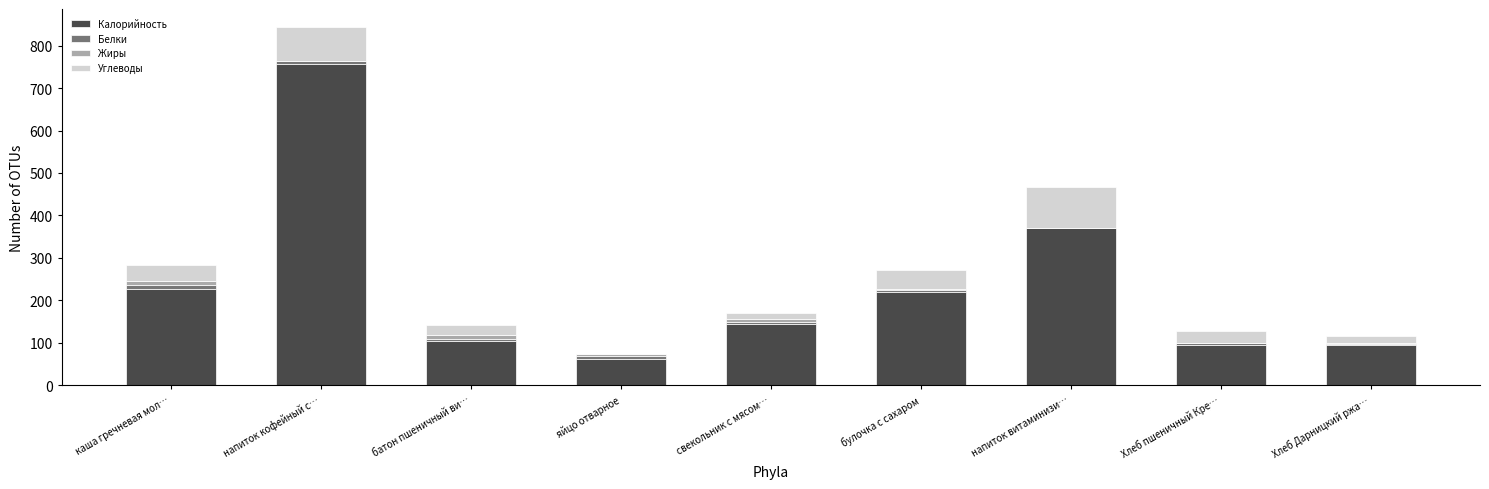

The Калорийность series shows 63.0 at яйцо отварное. True or false?

True